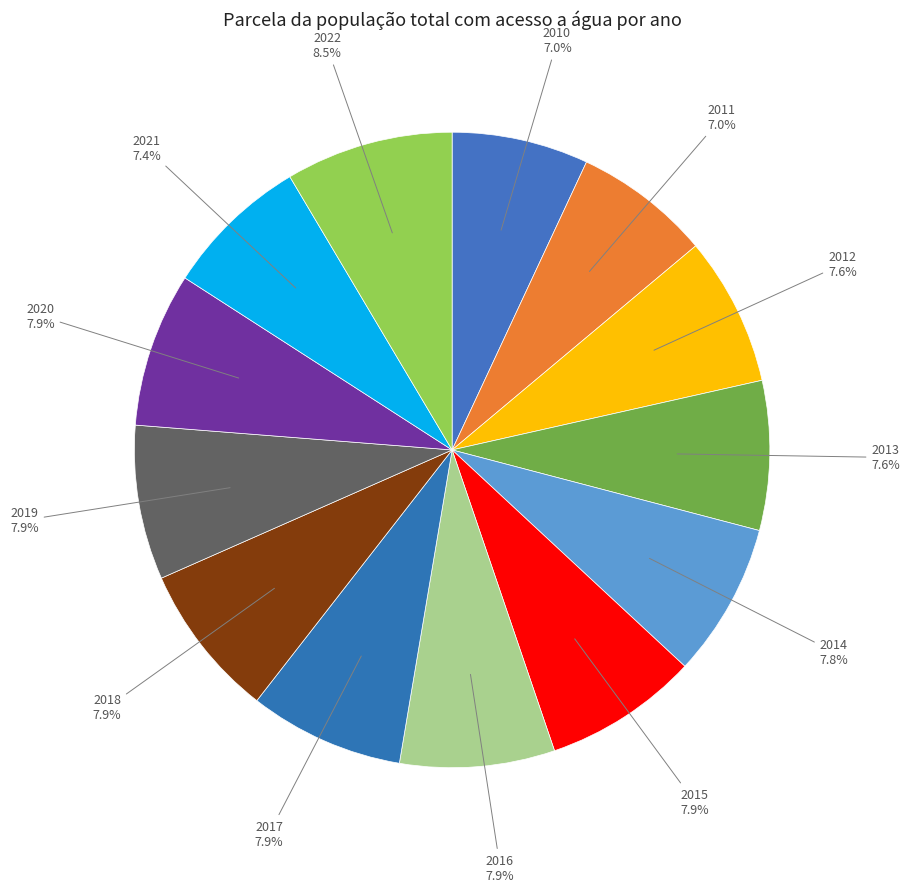

How many segments does this pie chart have?

13